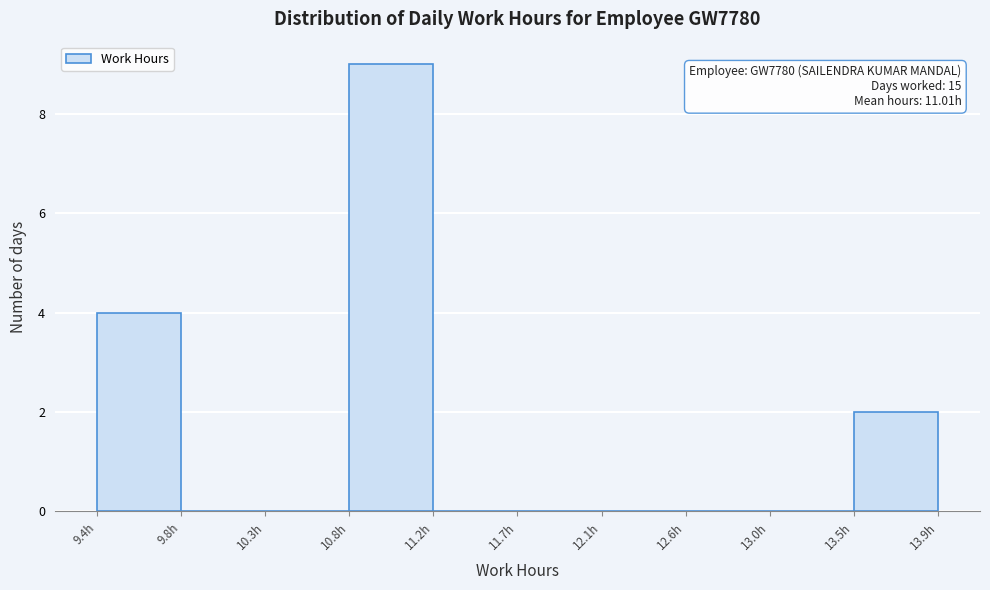

Over which range of the x-axis is the bar tallest?

10.75 to 11.20